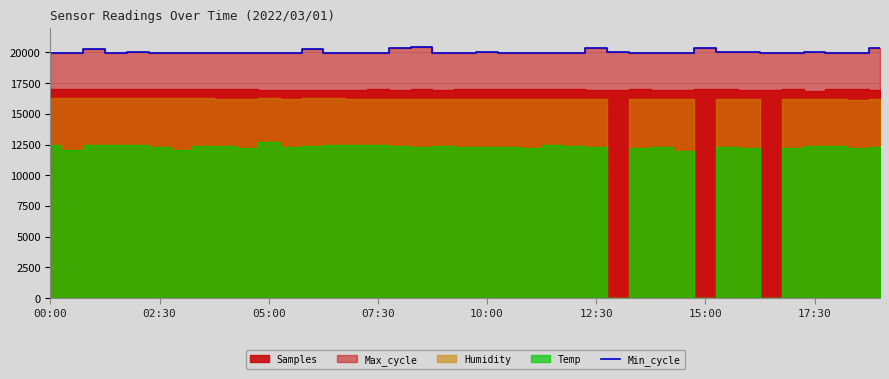

What is the greatest value displayed?

20426